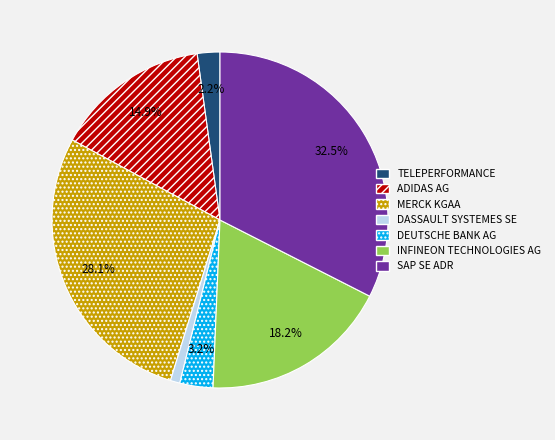

Approximately how many times larger is the value at SAP SE ADR compared to DEUTSCHE BANK AG?

10.2